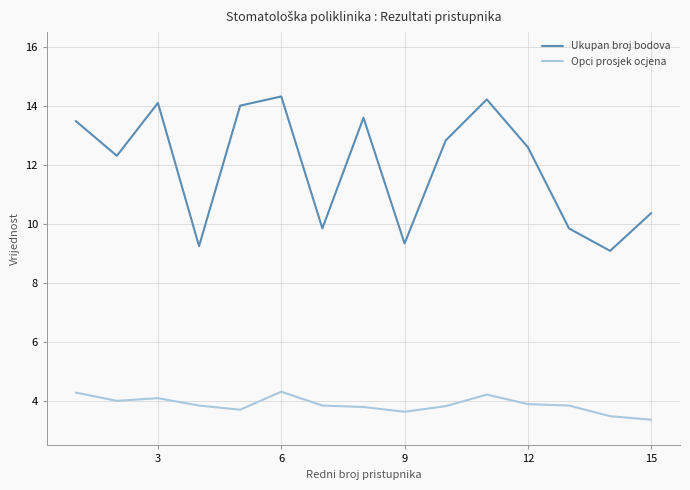

Which series has the widest spread of values?

Ukupan broj bodova